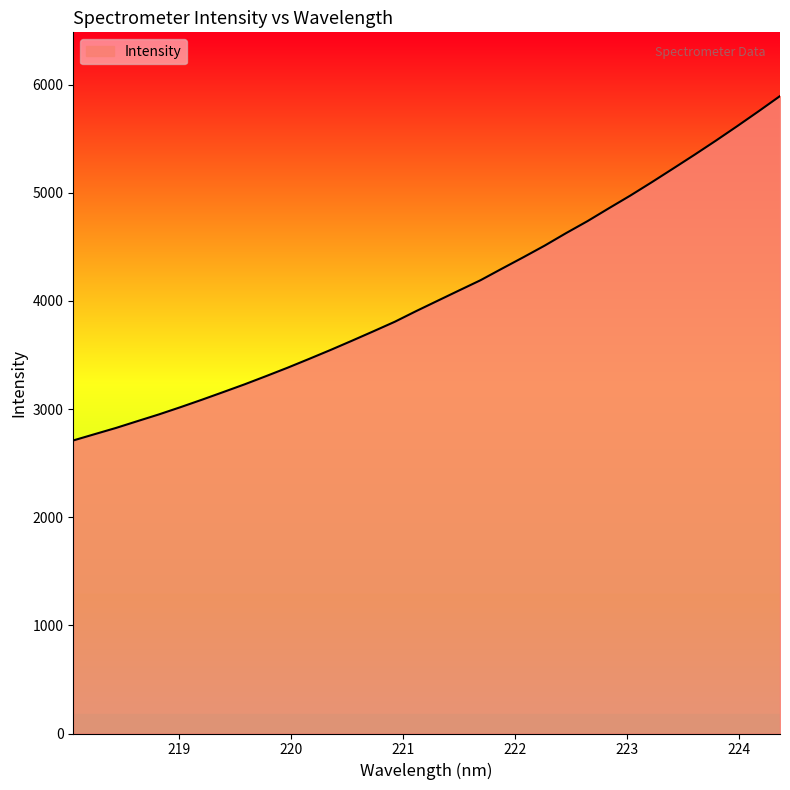

What is the minimum value shown in the chart?

2709.7